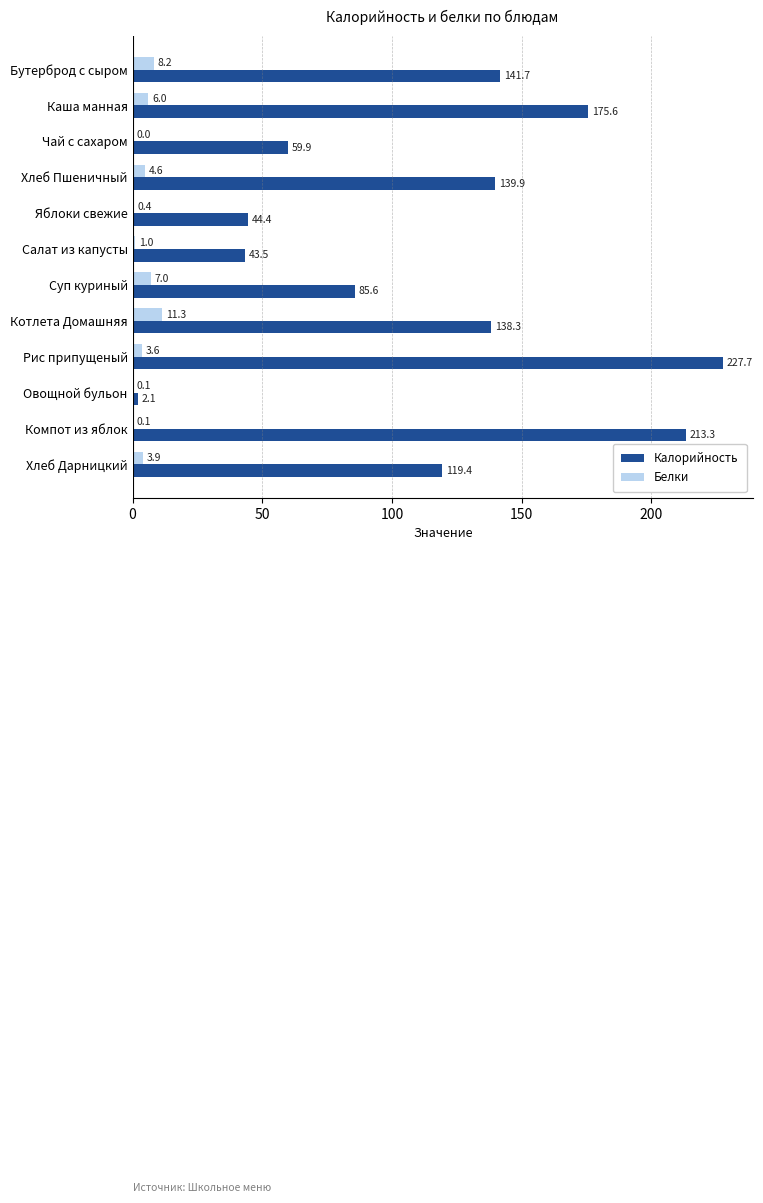

Is the value of Белки at Суп куриный greater than the value of Калорийность at Хлеб Дарницкий?

No